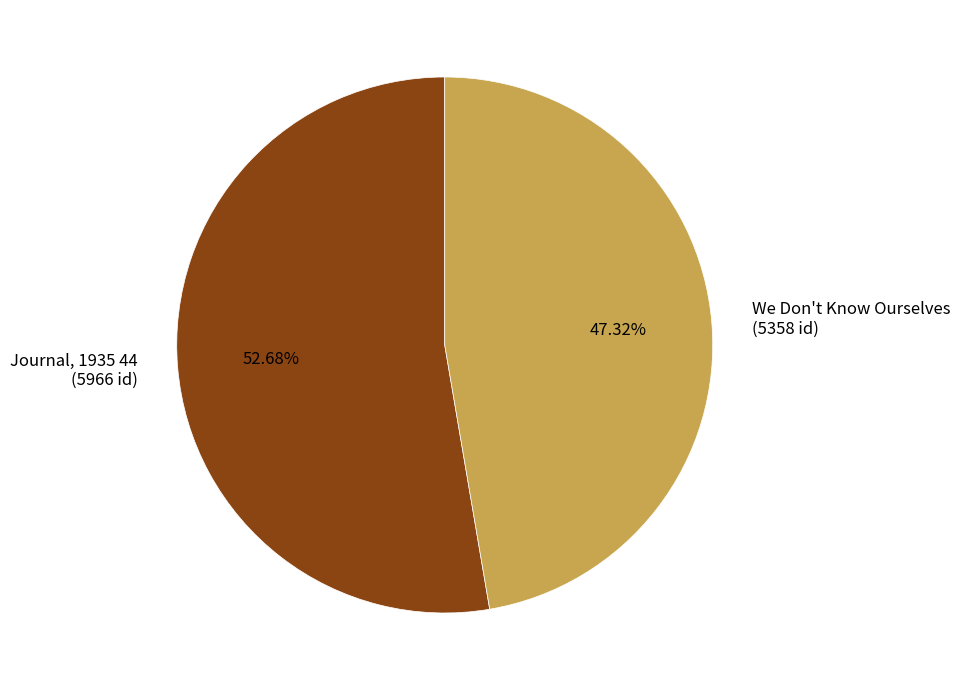

Which slice is the largest?

Journal, 1935 44 (5966 id)